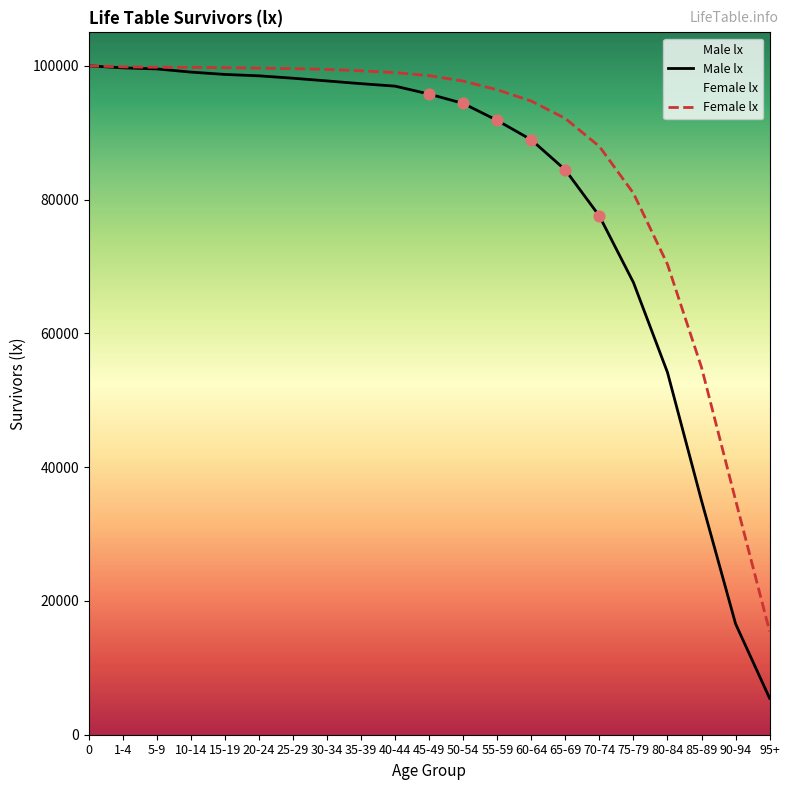

Which series has the largest total across all categories?

Female lx